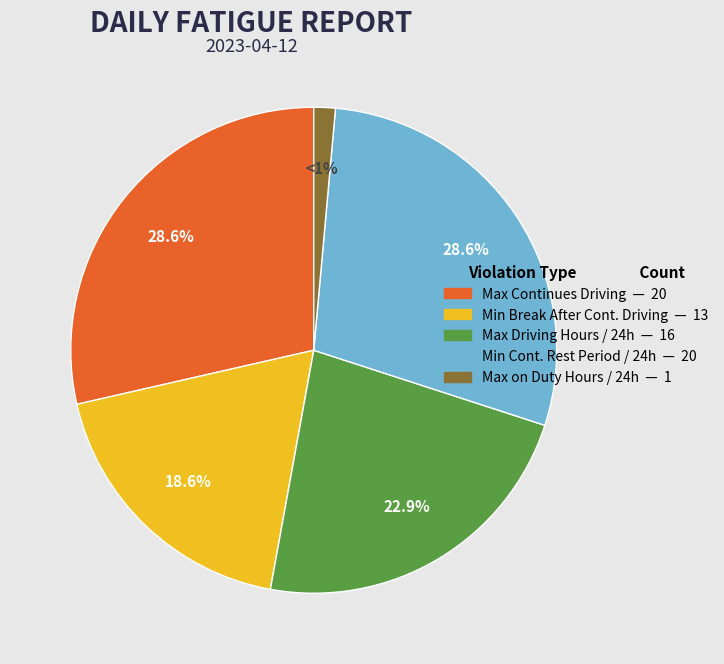

To the nearest percent, what is the difference between the largest and smallest slice percentages?

27%